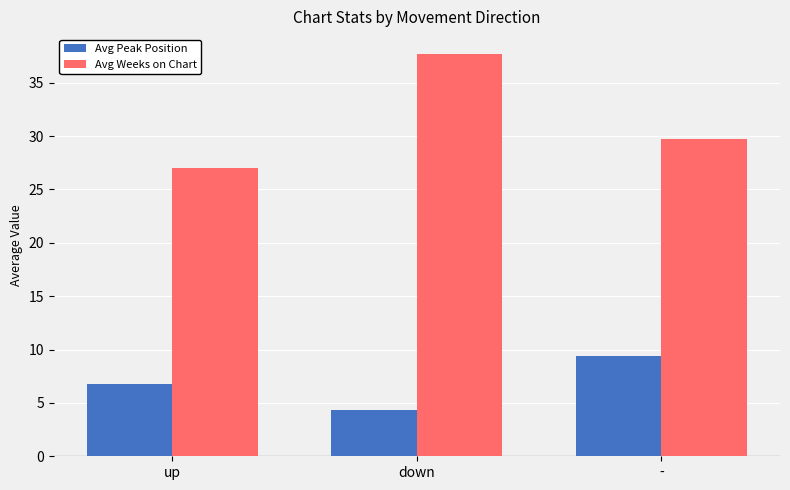

How many categories are shown in the chart?

3